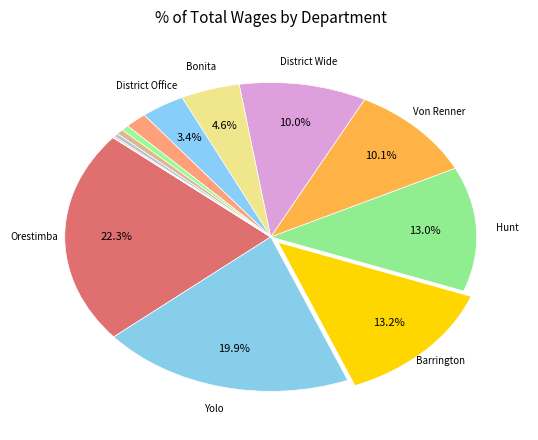

Is there a majority slice in this chart?

No